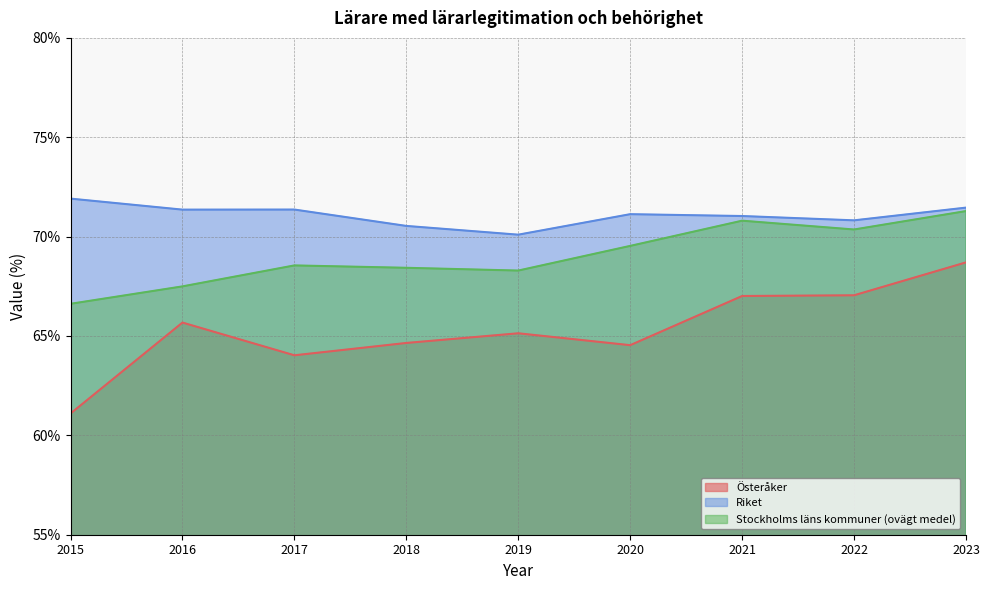

At how many categories does at least one series exceed 67?

9